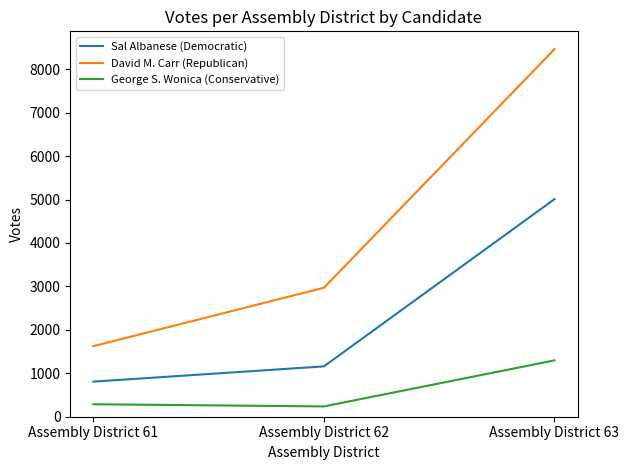

What is the approximate value of Sal Albanese (Democratic) at Assembly District 62?

1159